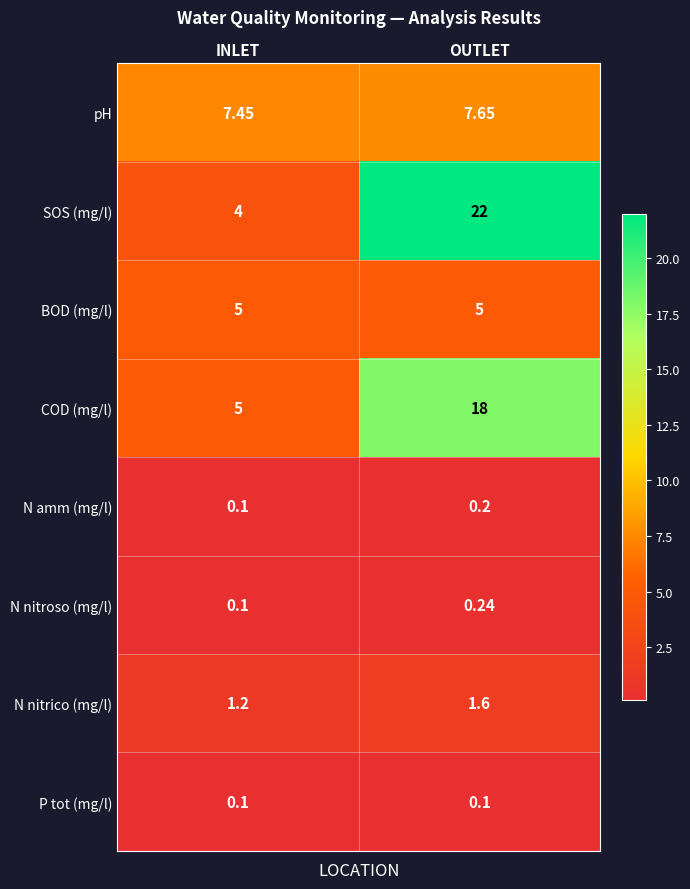

At which category does the chart reach its peak across all series?

OUTLET